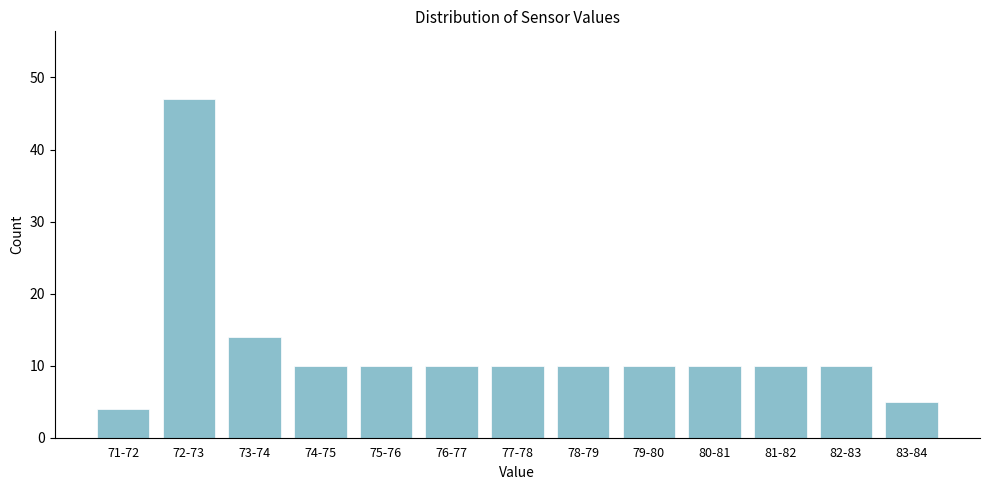

Reading right to left, list all the values displayed in this chart.

83-84=5	82-83=10	81-82=10	80-81=10	79-80=10	78-79=10	77-78=10	76-77=10	75-76=10	74-75=10	73-74=14	72-73=47	71-72=4